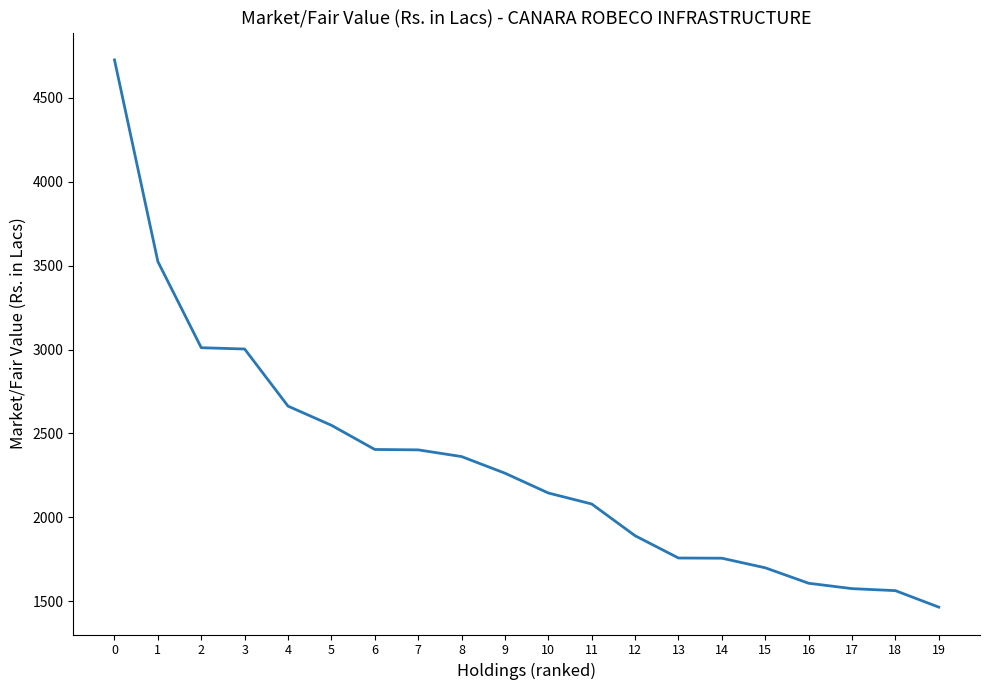

The value at 10 is 2928.6. True or false?

False